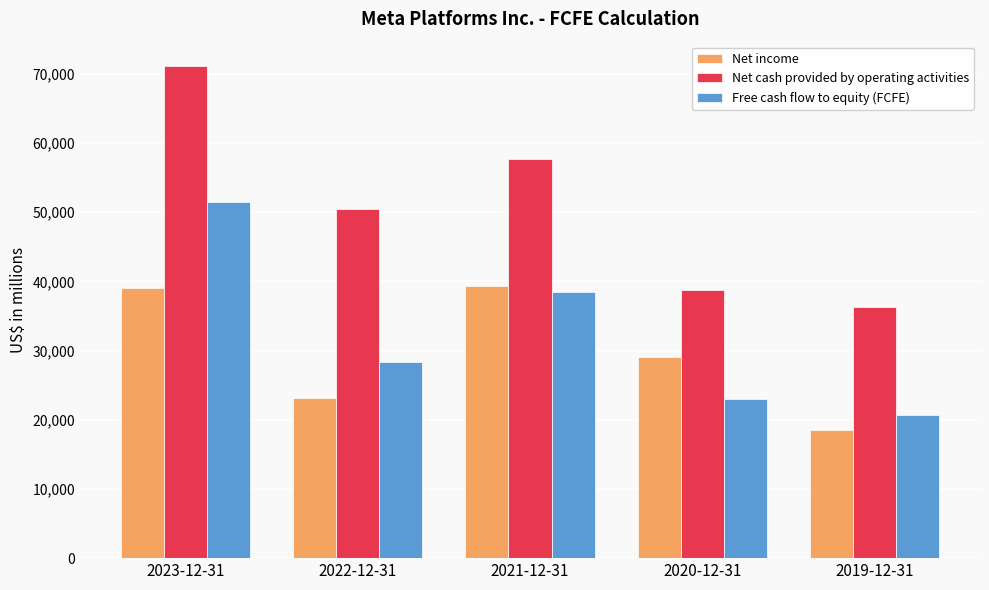

How many values in the Net cash provided by operating activities series are below 50475?

2